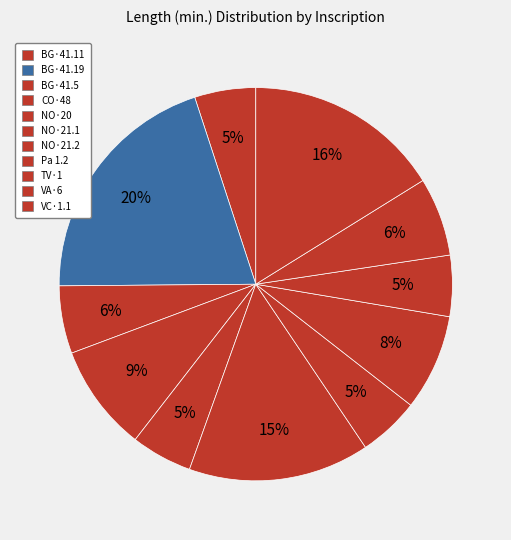

What is the largest slice in the pie chart?

BG·41.19